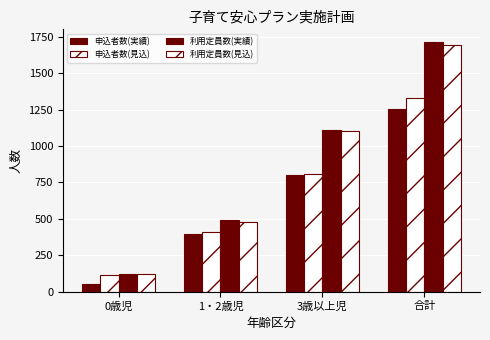

How many groups of bars are there?

4